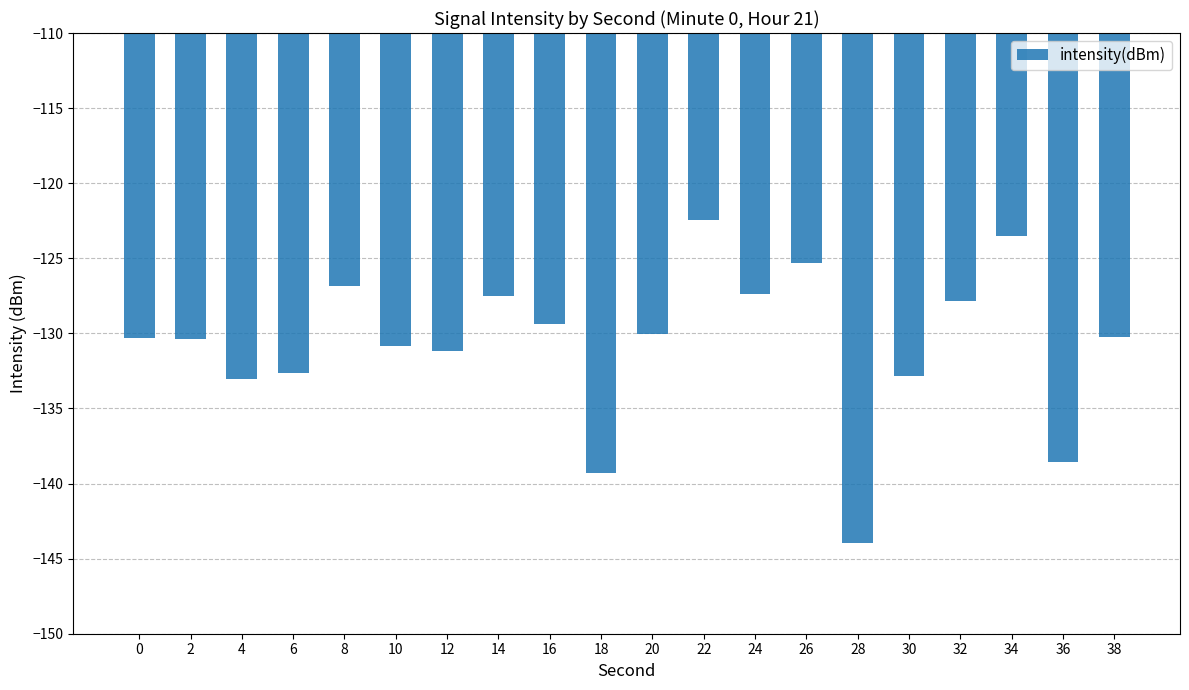

What is the value of the 9th bar from the left?

-129.3